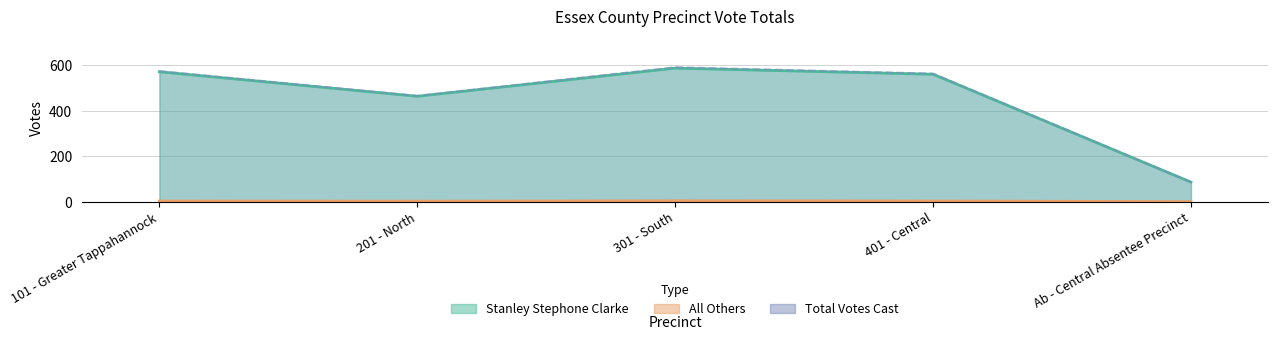

What is the difference between the second highest and second lowest values in the Stanley Stephone Clarke series?

108